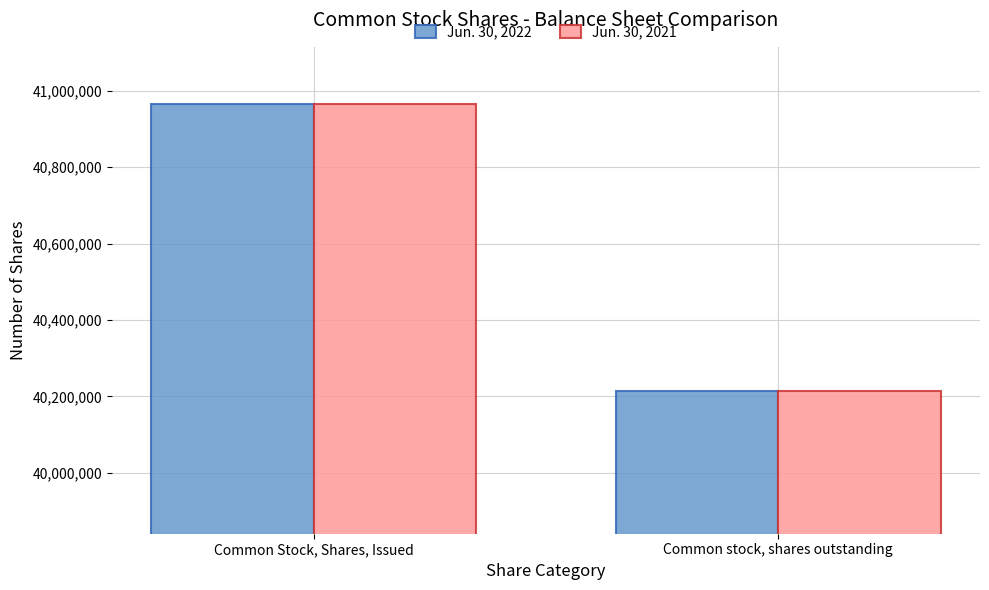

At which category is the sum across all series the highest?

Common Stock, Shares, Issued